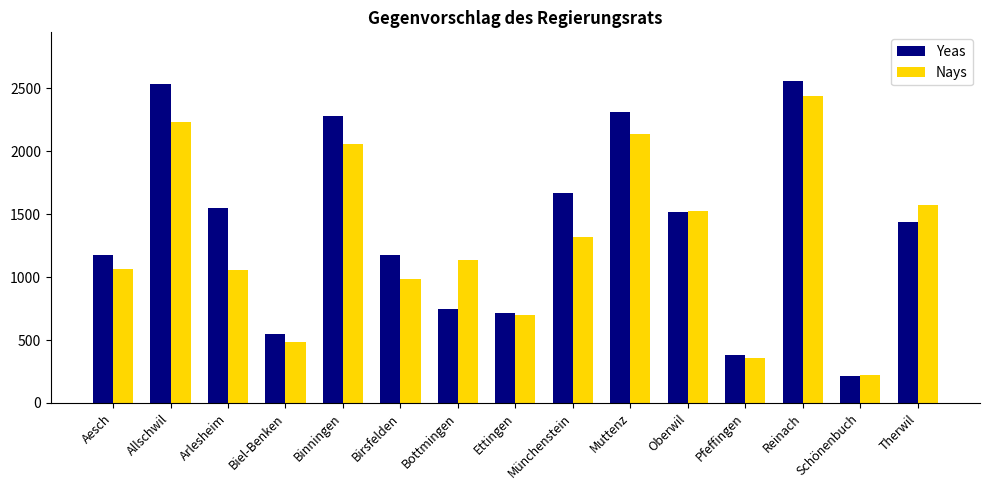

Rank the series at Birsfelden from lowest to highest value.

Nays, Yeas